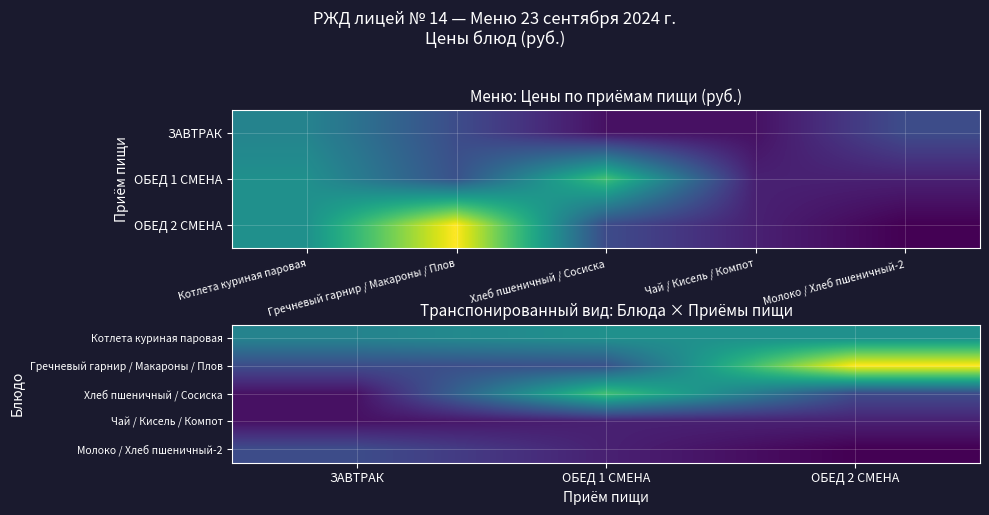

What is the sum of the Гречневый гарнир / Макароны / Плов values at ОБЕД 2 СМЕНА and ЗАВТРАК?

74.8